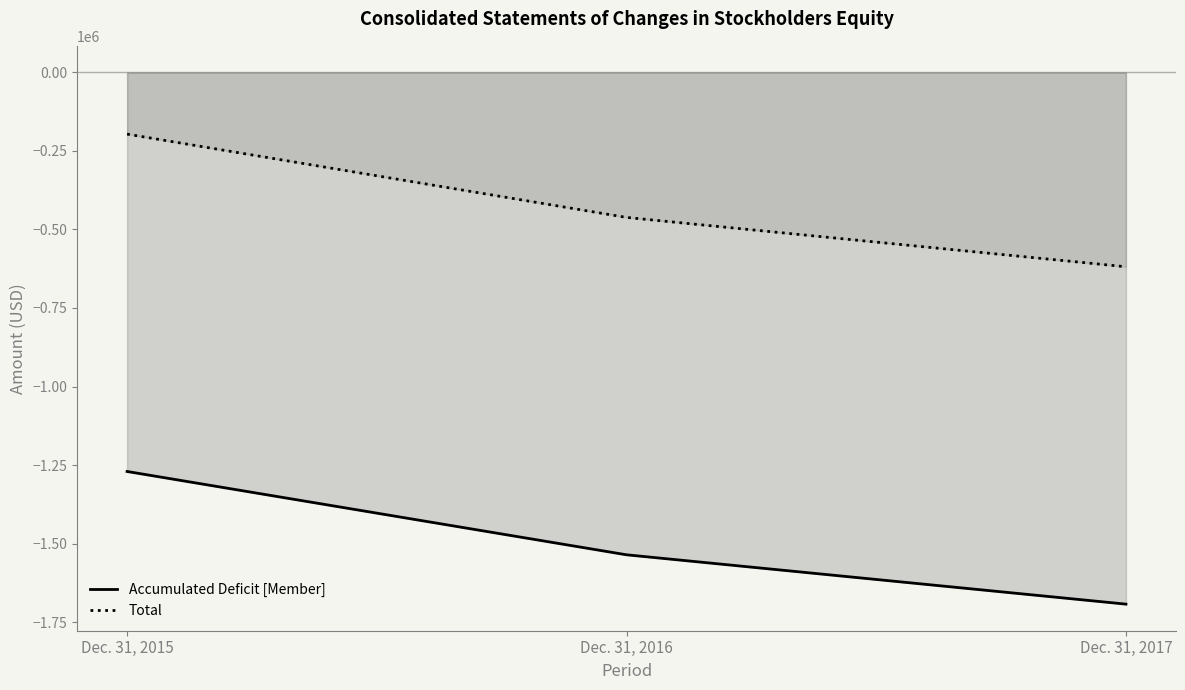

What is the minimum value shown in the chart?

-1692870